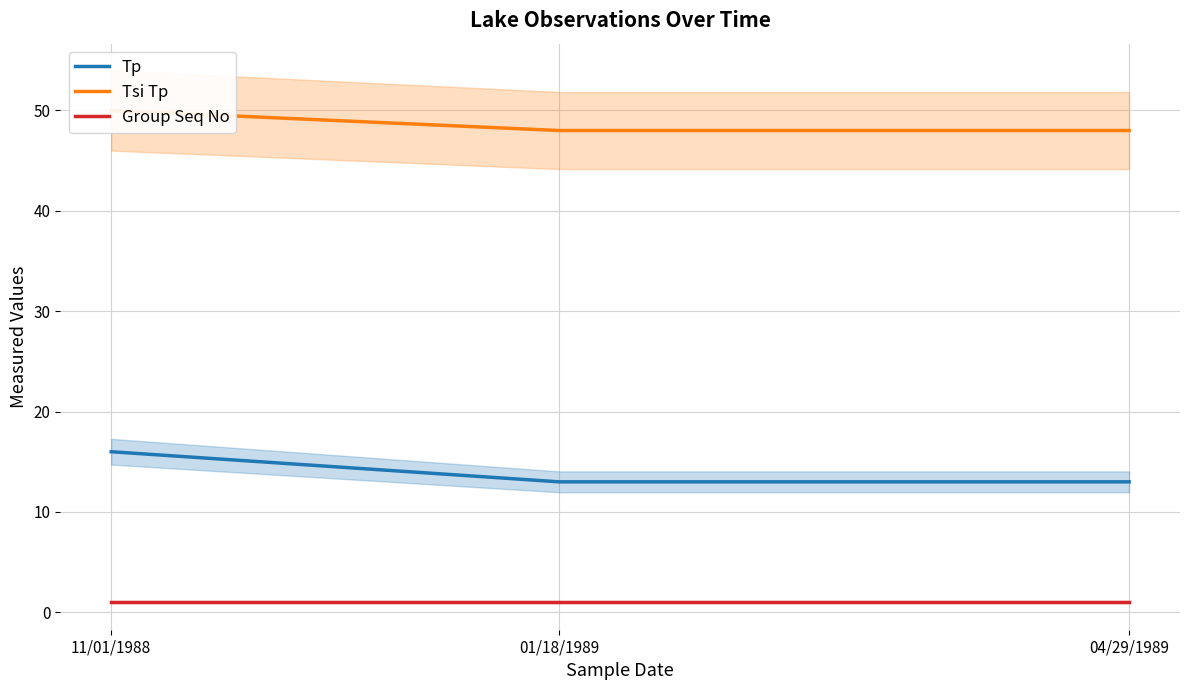

Is the value of Group Seq No at 01/18/1989 greater than the value of Tsi Tp at 04/29/1989?

No